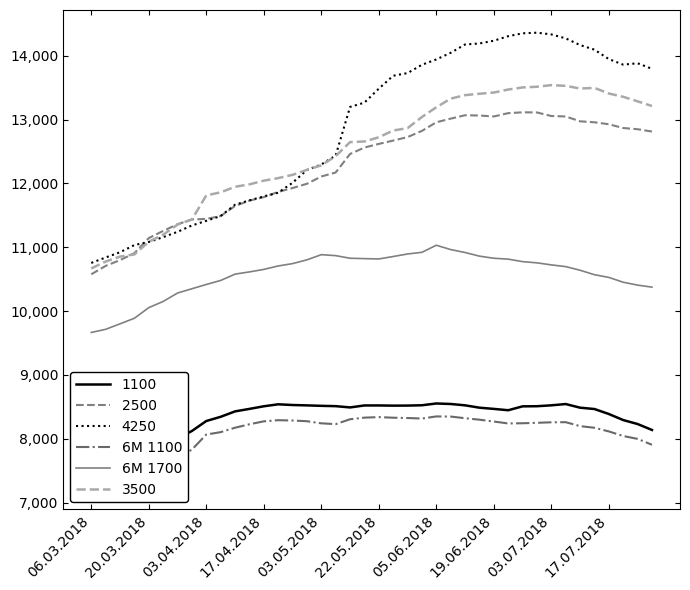

What is the label of the 23rd point from the left?

22